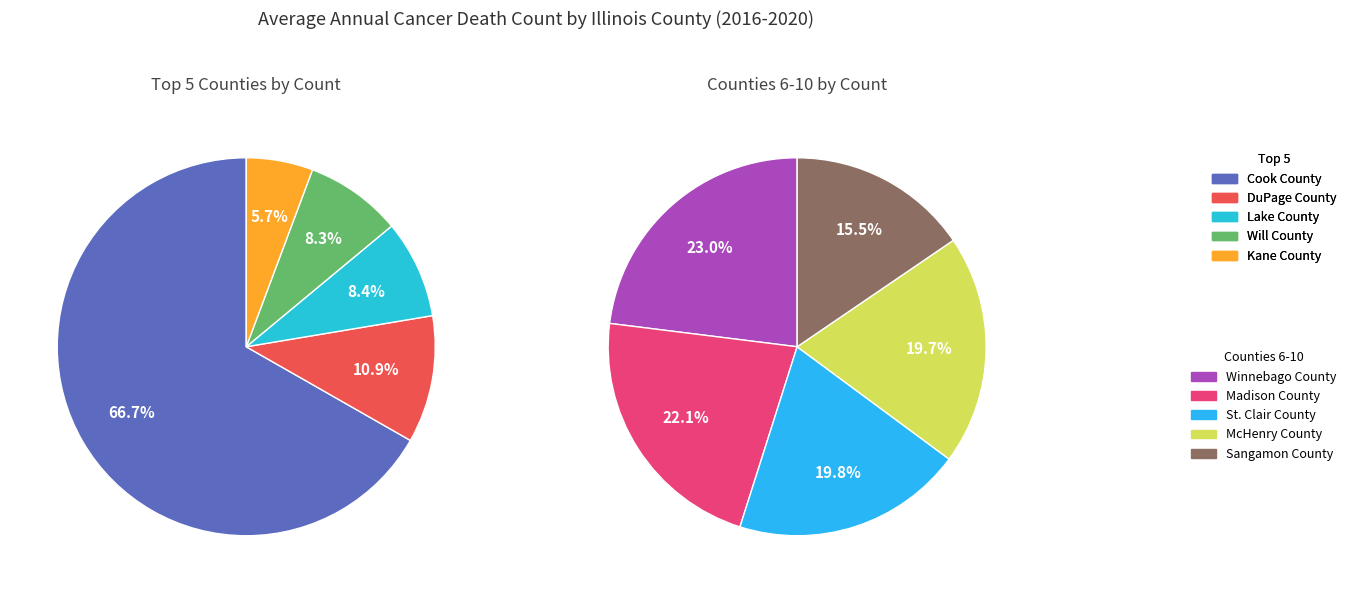

How many segments does this pie chart have?

10